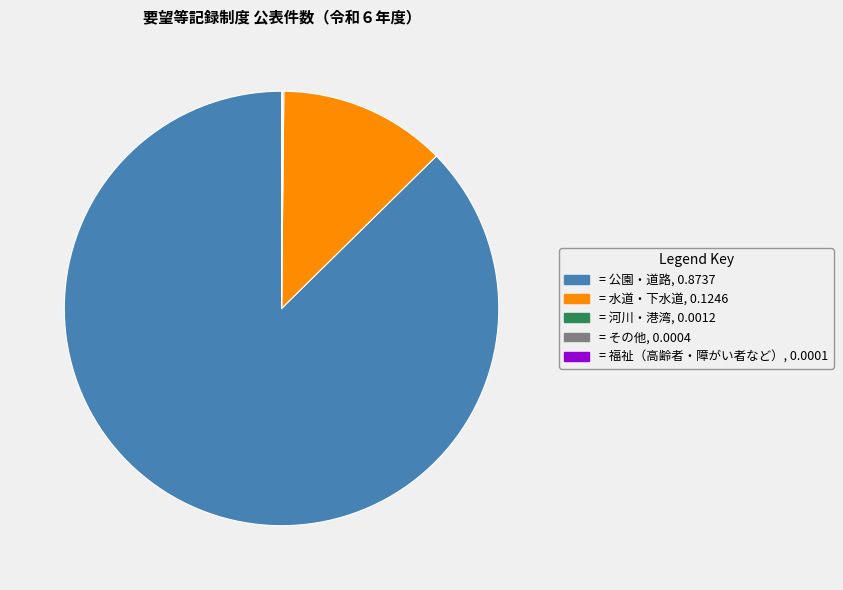

Is there a majority slice in this chart?

Yes